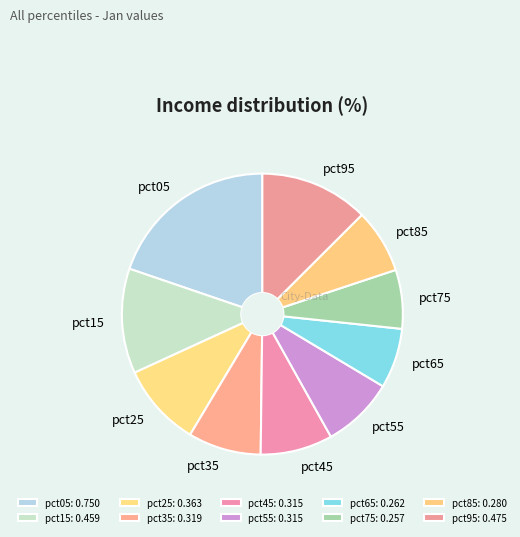

Is it true that pct45 is 8% of the pie?

True